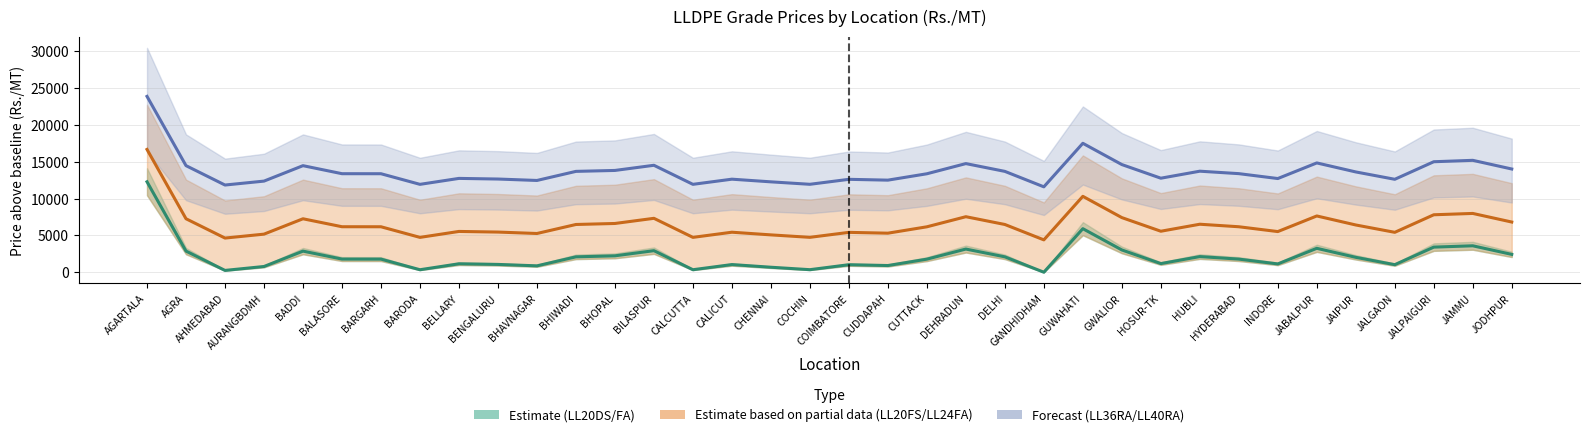

Is the value of LL20FA010 at CUDDAPAH greater than the value of LL40RA040 at JAMMU?

No